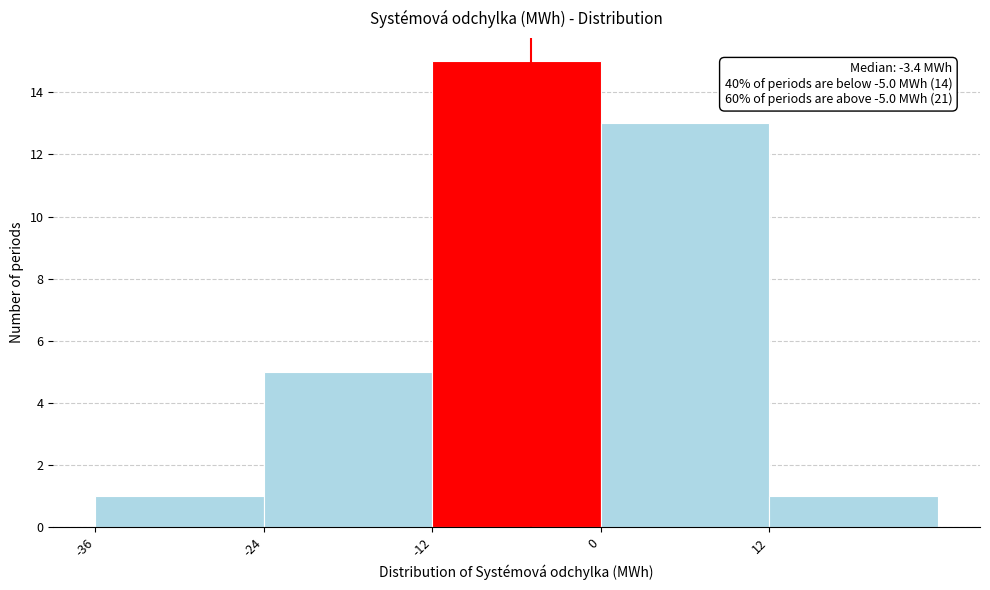

Over which range of the x-axis is the bar tallest?

-12 to 0